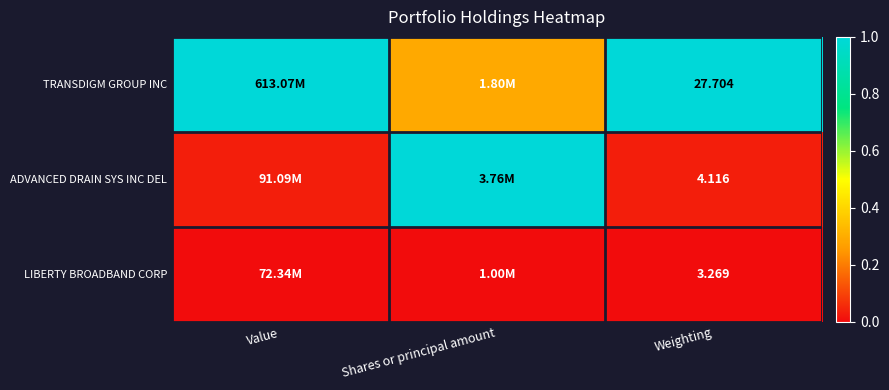

At Weighting, list the series in order from largest to smallest.

TRANSDIGM GROUP INC, ADVANCED DRAIN SYS INC DEL, LIBERTY BROADBAND CORP